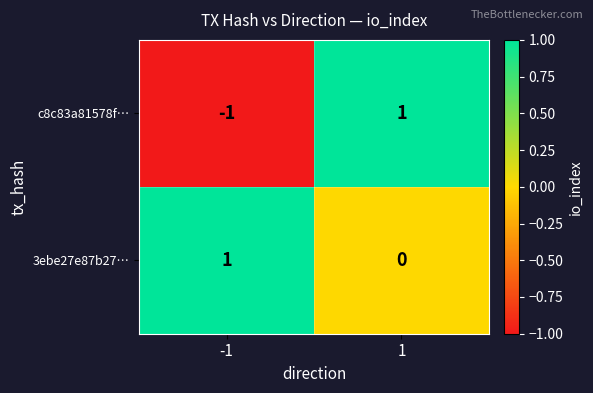

Which series has the largest total across all categories?

3ebe27e87b27…